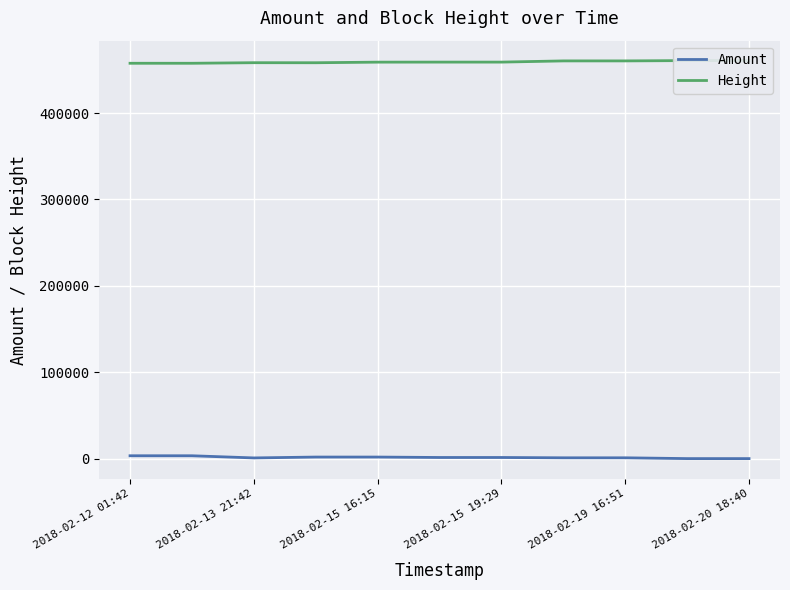

True or false: Height and Amount intersect in this chart.

False